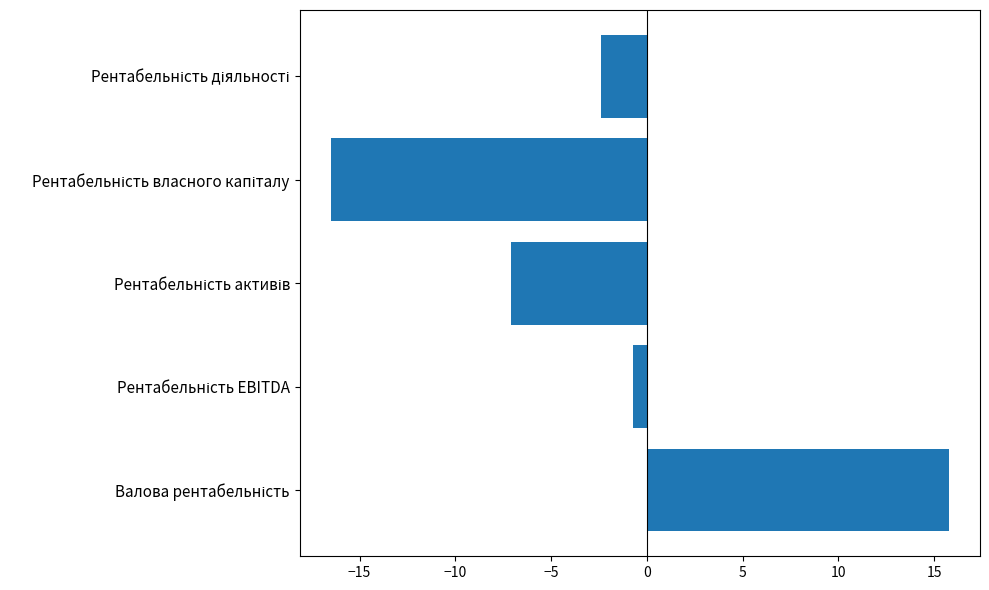

What is the average value?

-2.2